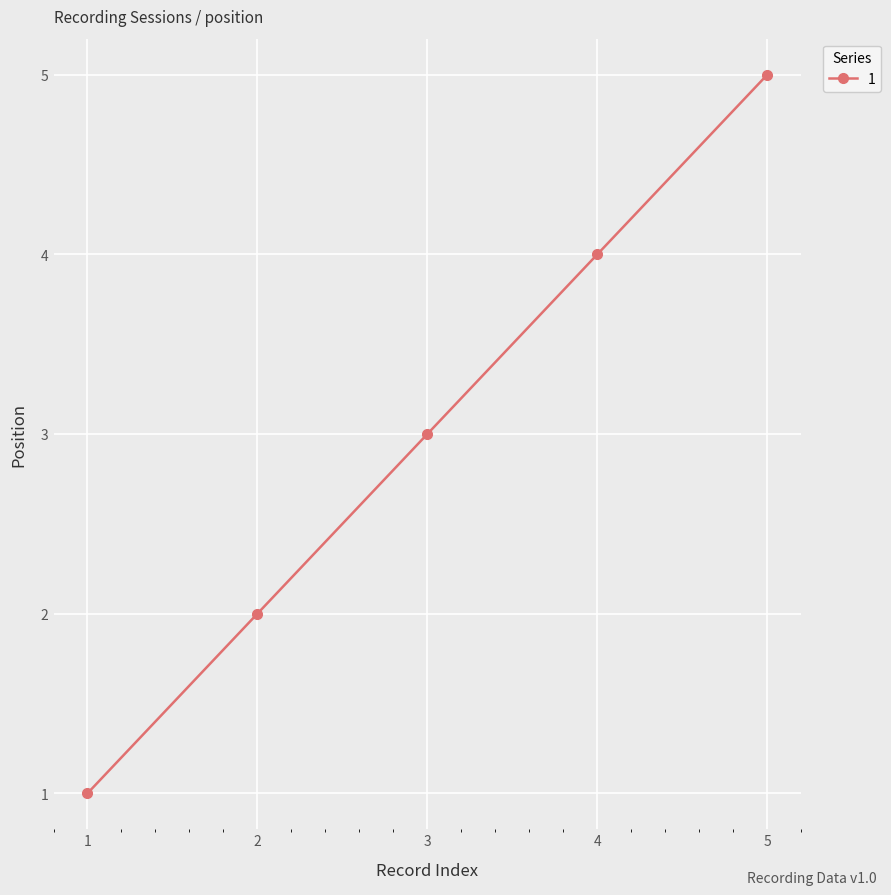

What is the average value?

3